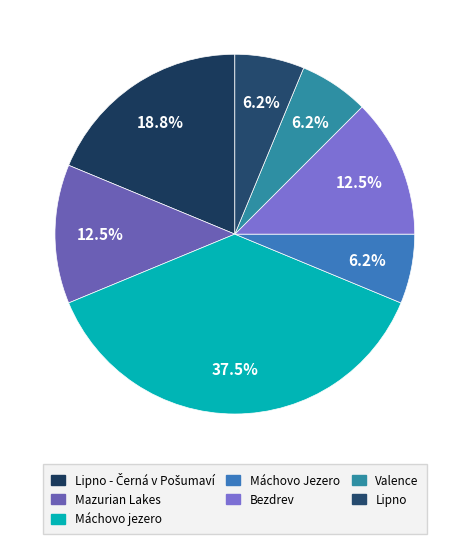

True or false: Bezdrev accounts for 1% of the total.

False